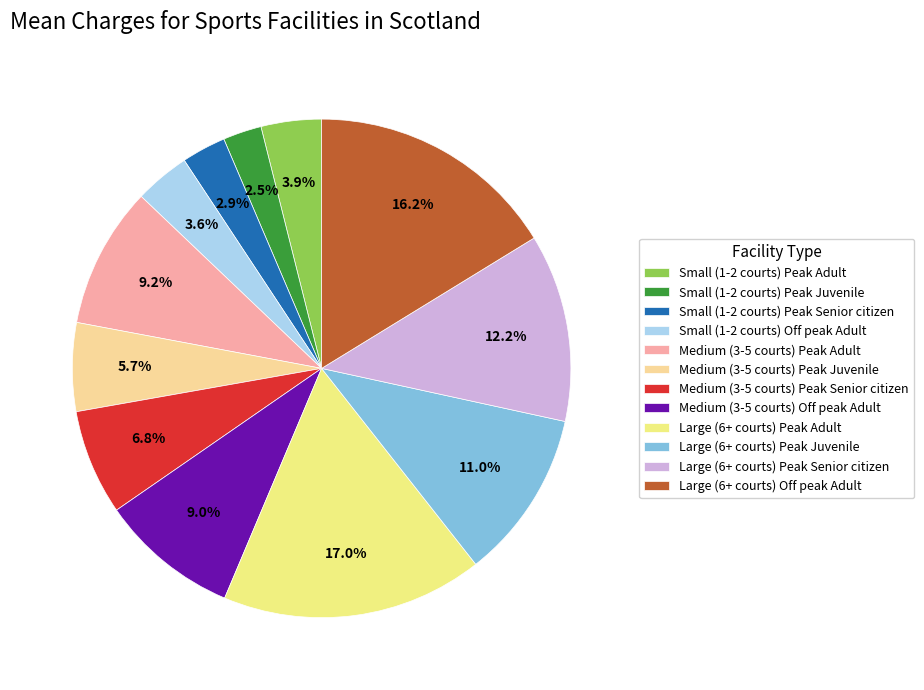

Combined, what portion of the pie is Large (6+ courts) Peak Senior citizen and Medium (3-5 courts) Peak Senior citizen?

19.0%